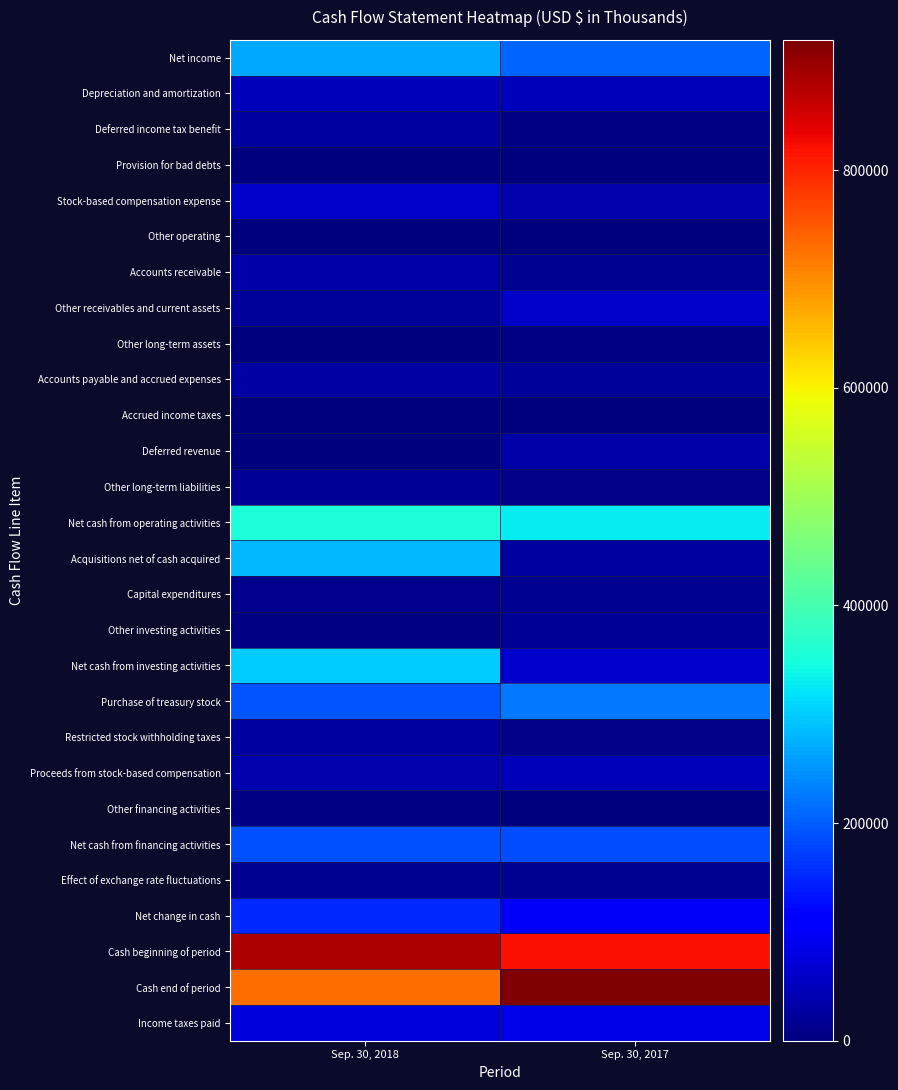

At how many categories does at least one series exceed 654697?

2